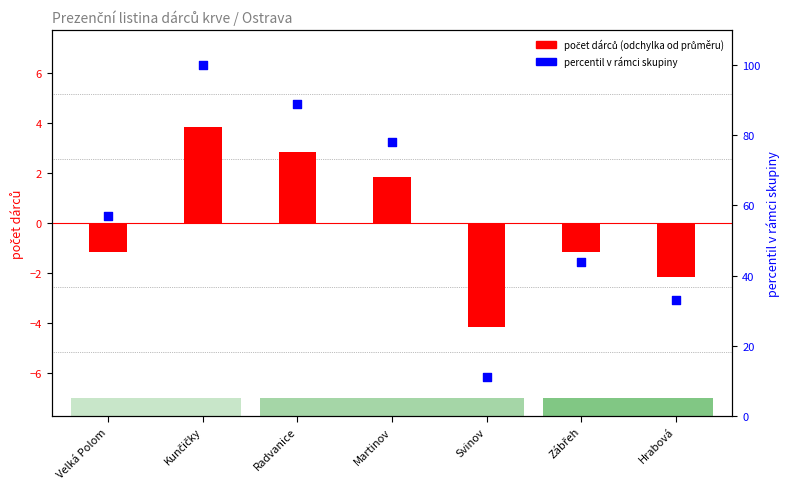

Which series reaches the maximum Y coordinate?

percentil v rámci skupiny